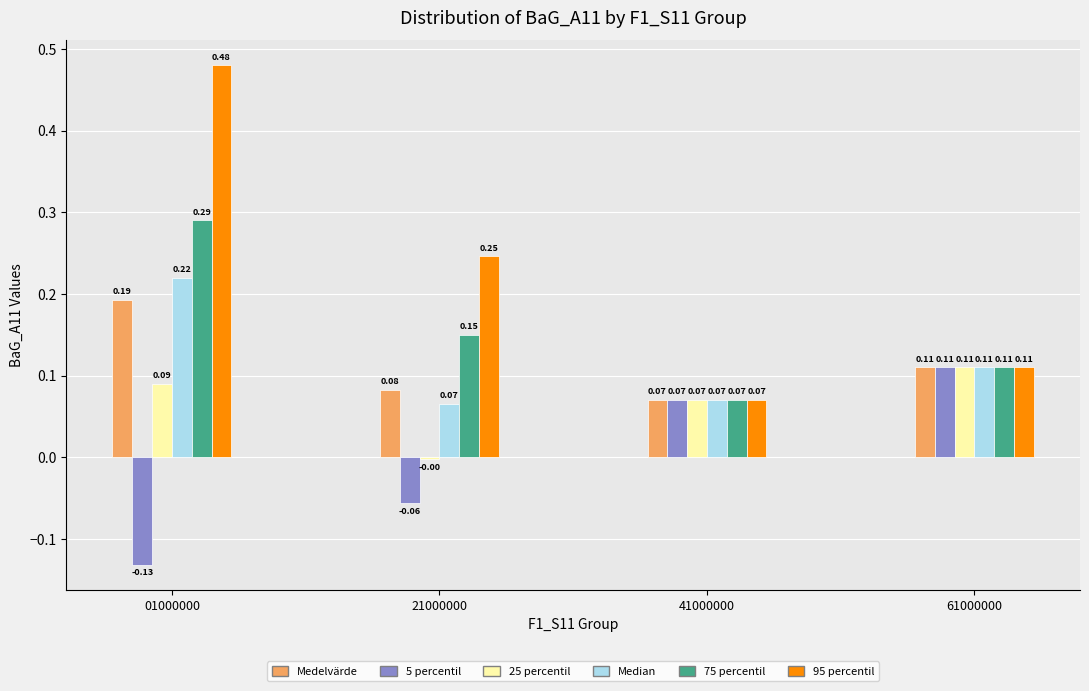

Which series has the largest range (max minus min)?

95 percentil